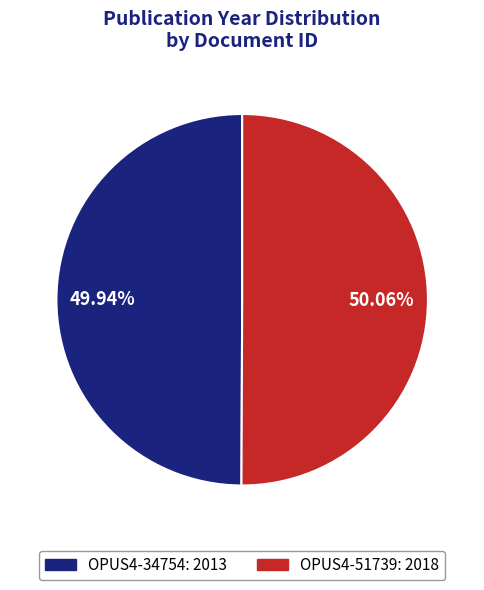

How many segments does this pie chart have?

2